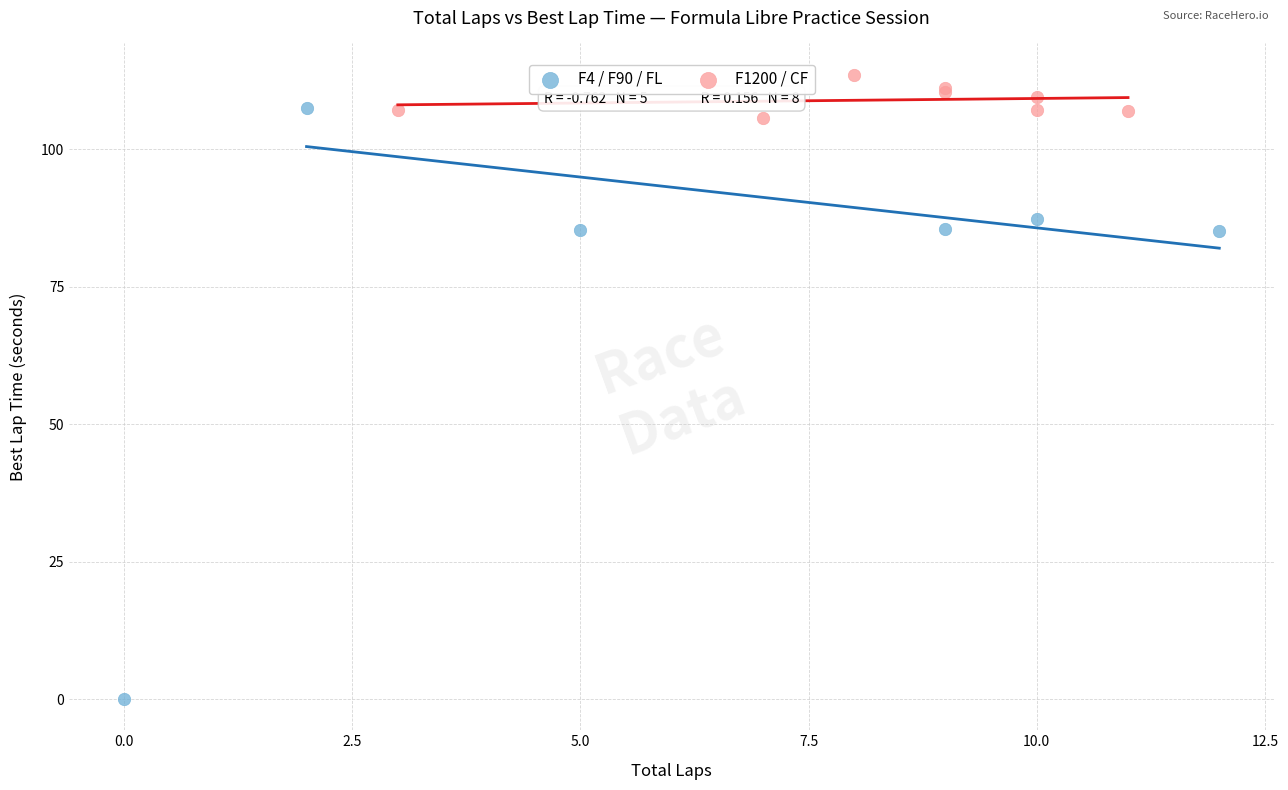

Which series reaches the minimum Y coordinate?

F4 / F90 / FL